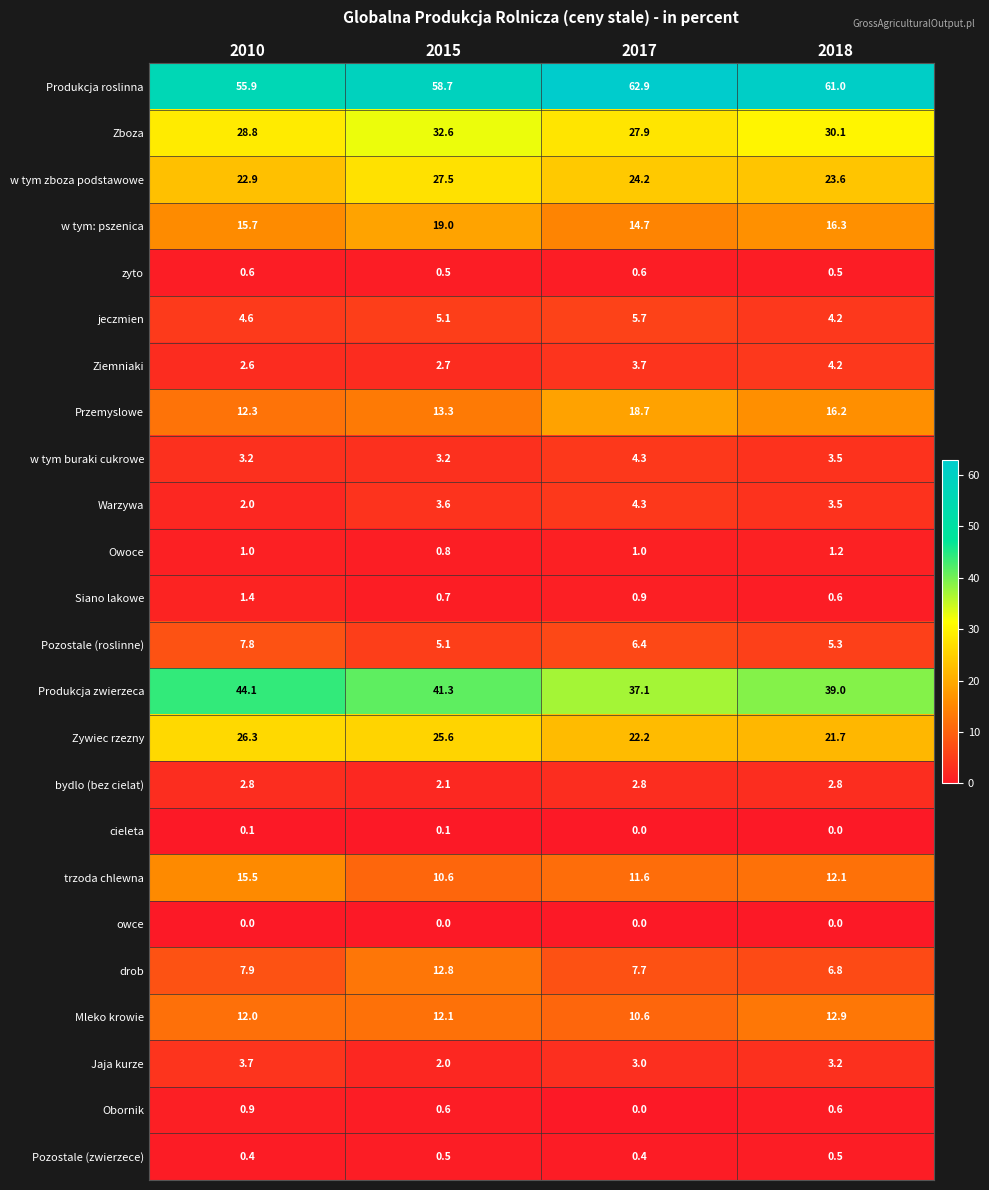

What is the total value across all series at 2018?

269.8